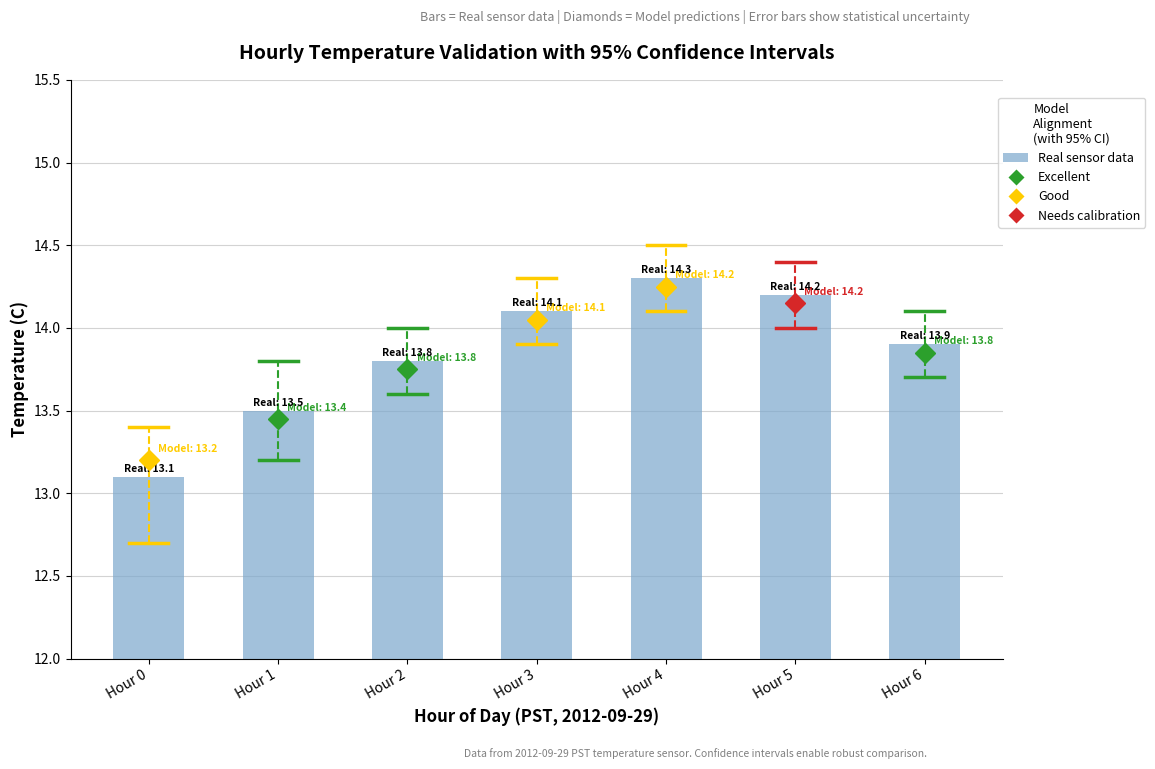

List the labels in order of value, smallest first.

Hour 0, Hour 1, Hour 2, Hour 6, Hour 3, Hour 5, Hour 4